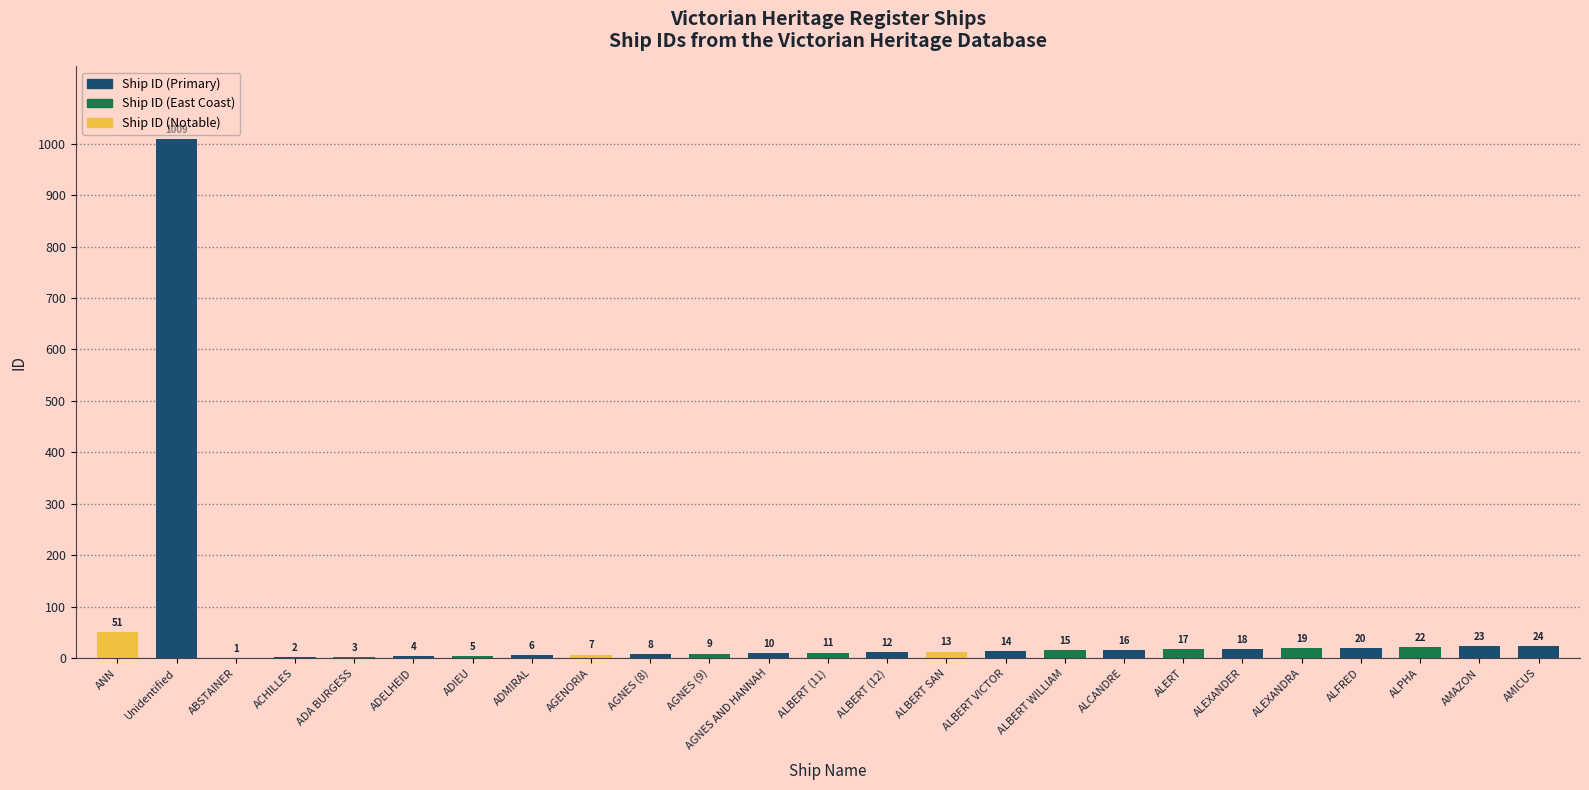

Reading right to left, what are all the values shown in this chart?

AMICUS=24	AMAZON=23	ALPHA=22	ALFRED=20	ALEXANDRA=19	ALEXANDER=18	ALERT=17	ALCANDRE=16	ALBERT WILLIAM=15	ALBERT VICTOR=14	ALBERT SAN=13	ALBERT (12)=12	ALBERT (11)=11	AGNES AND HANNAH=10	AGNES (9)=9	AGNES (8)=8	AGENORIA=7	ADMIRAL=6	ADIEU=5	ADELHEID=4	ADA BURGESS=3	ACHILLES=2	ABSTAINER=1	Unidentified=1009	ANN=51